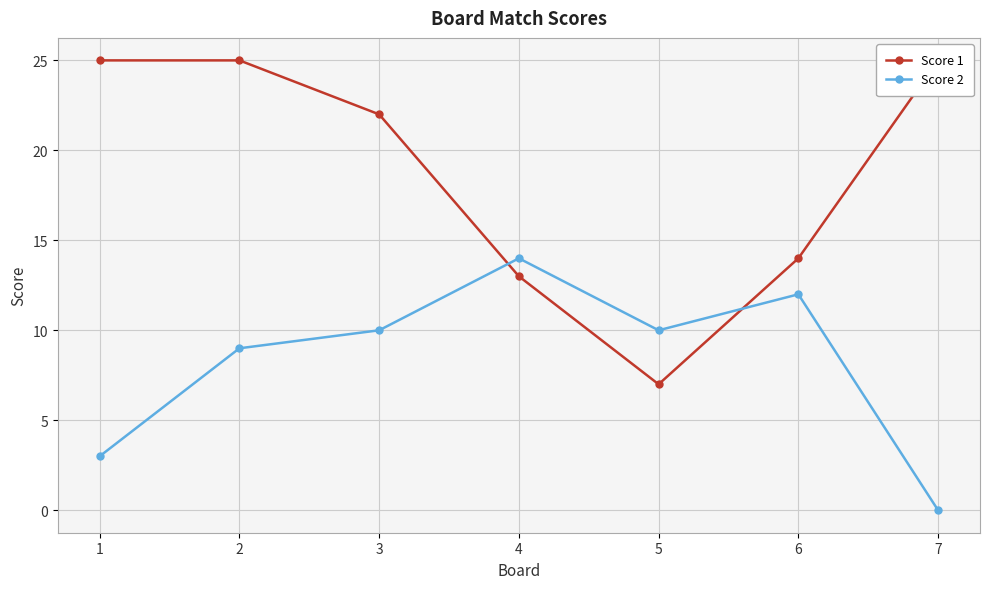

Where is the first local minimum for Score 2?

5